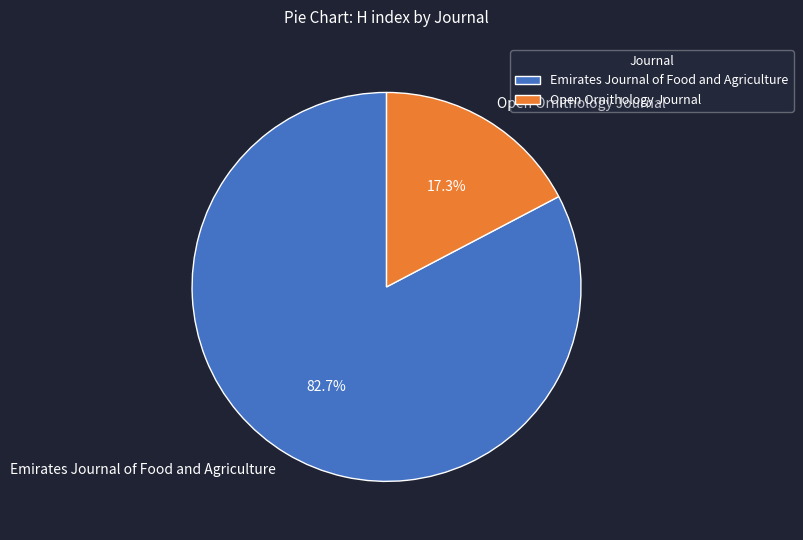

What percentage is NOT represented by Open Ornithology Journal?

82.7%